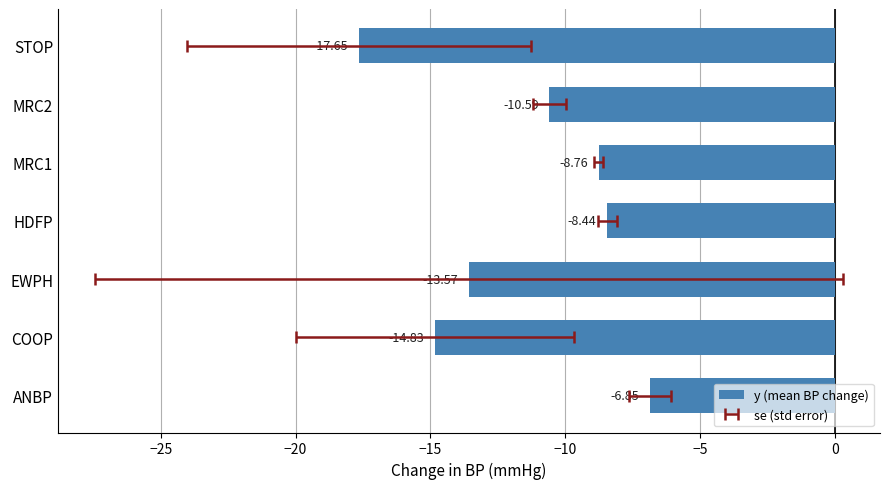

Reading left to right, extract all data points from this chart.

-6.8	-14.8	-13.6	-8.4	-8.8	-10.6	-17.6